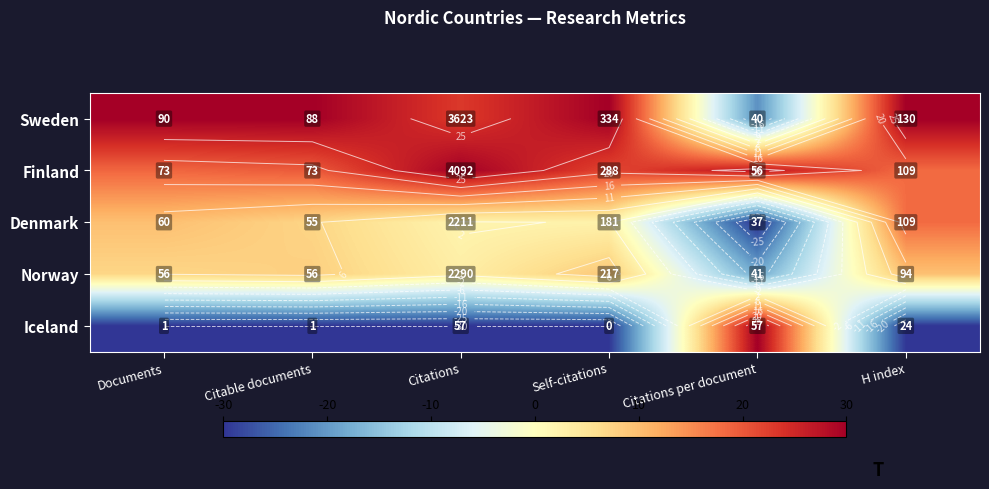

How many distinct data groups are displayed?

5